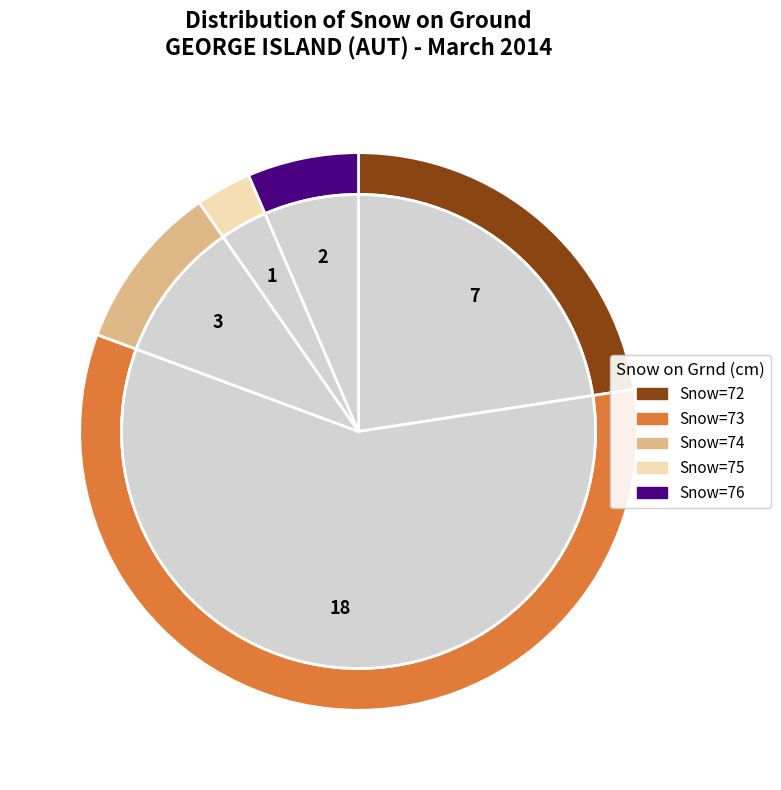

The Day 3 slice represents 9% of the pie. True or false?

False